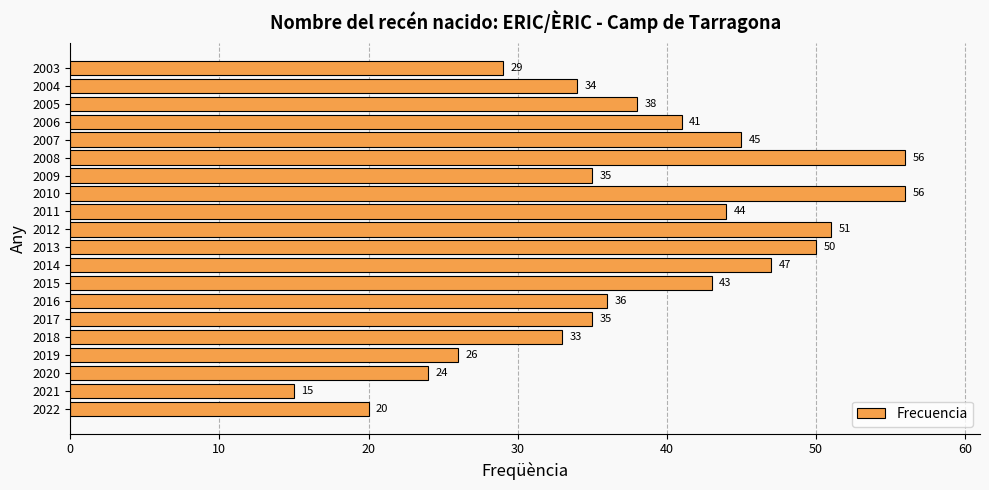

What is the sum of all values?

758